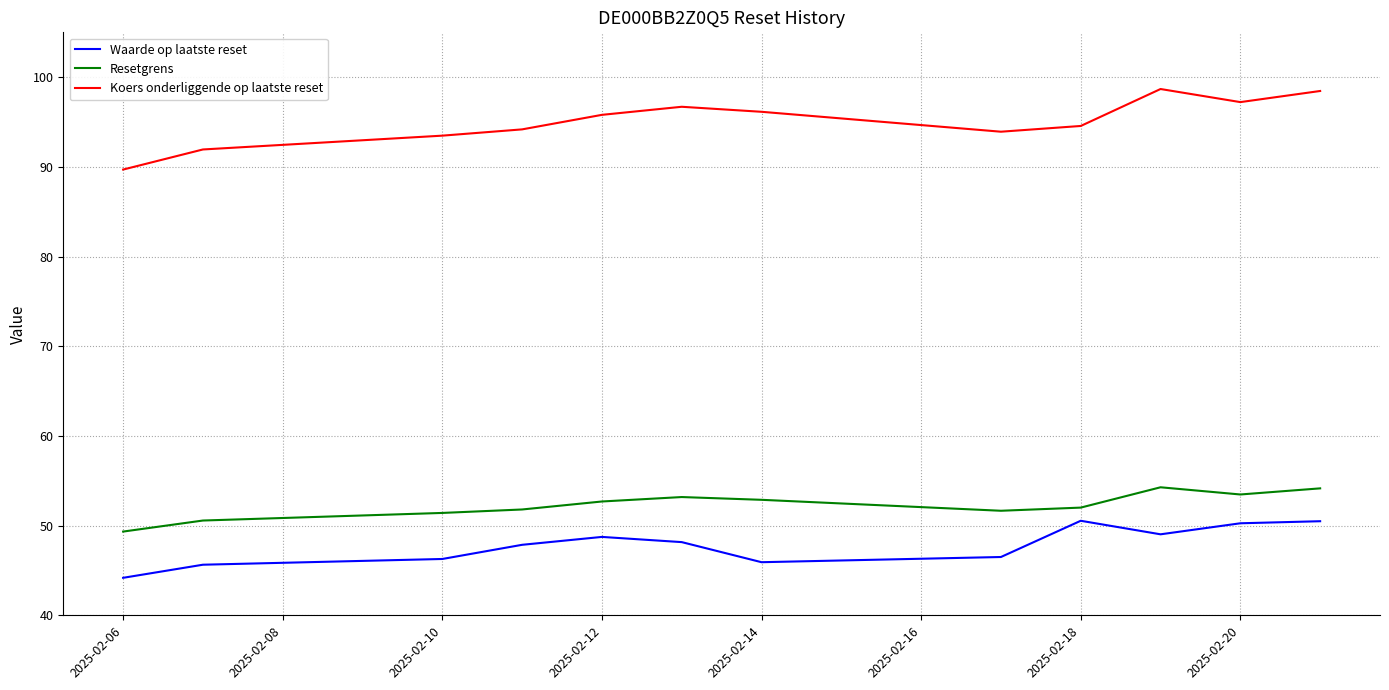

Which series has the largest range (max minus min)?

Koers onderliggende op laatste reset